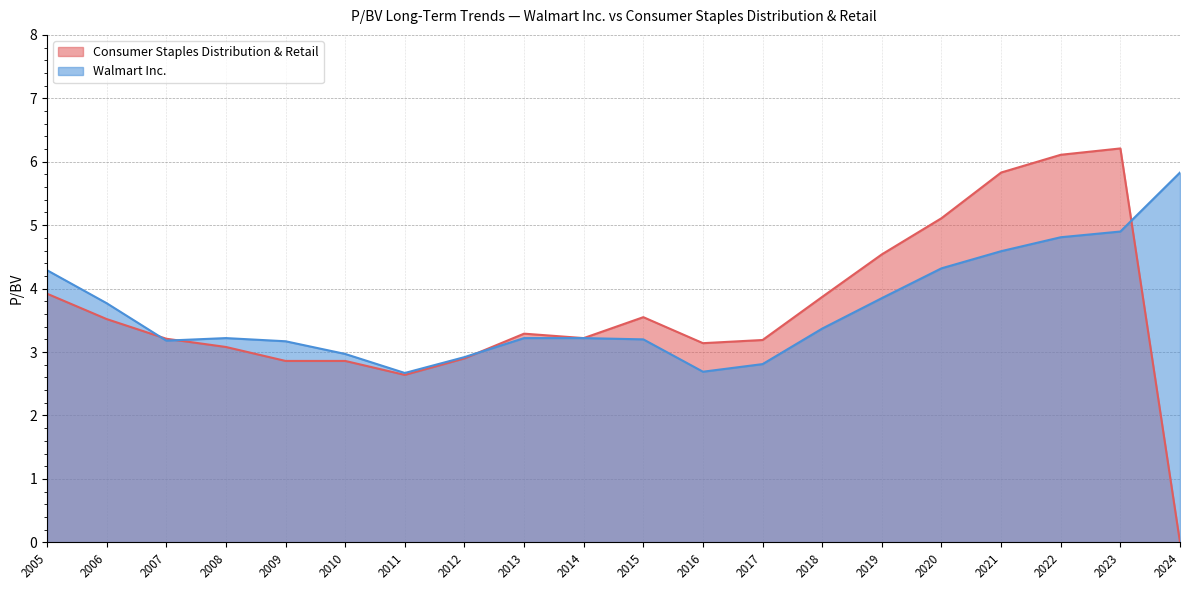

Reading right to left, extract all data points from this chart.

Consumer Staples Distribution & Retail: 0.0	6.2	6.1	5.8	5.1	4.5	3.9	3.2	3.1	3.5	3.2	3.3	2.9	2.6	2.9	2.9	3.1	3.2	3.5	3.9
Walmart Inc.: 5.8	4.9	4.8	4.6	4.3	3.9	3.4	2.8	2.7	3.2	3.2	3.2	2.9	2.7	3.0	3.2	3.2	3.2	3.8	4.3